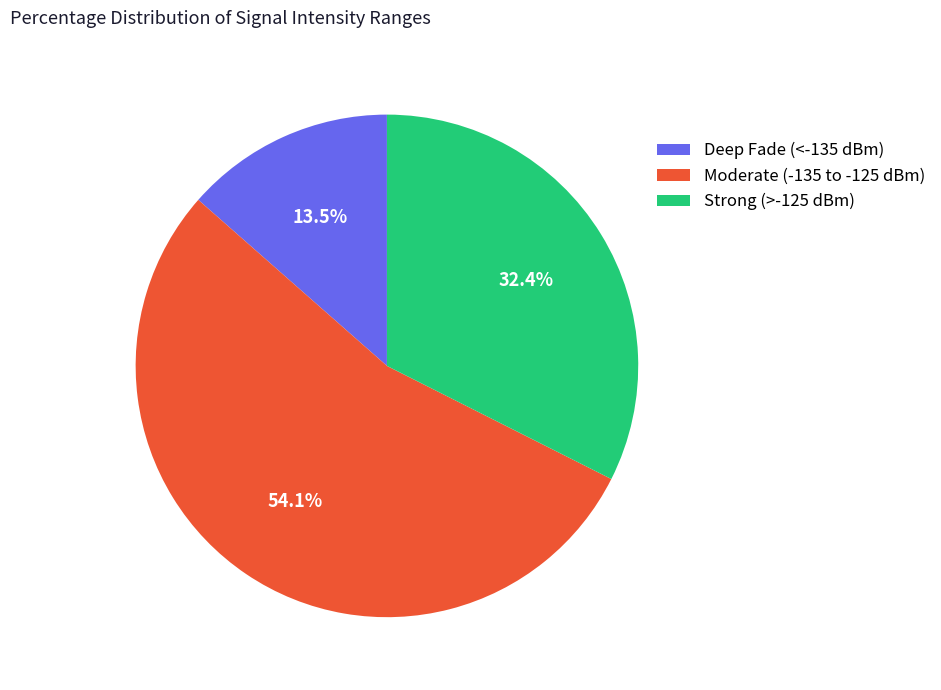

Does any single category account for the majority?

Yes